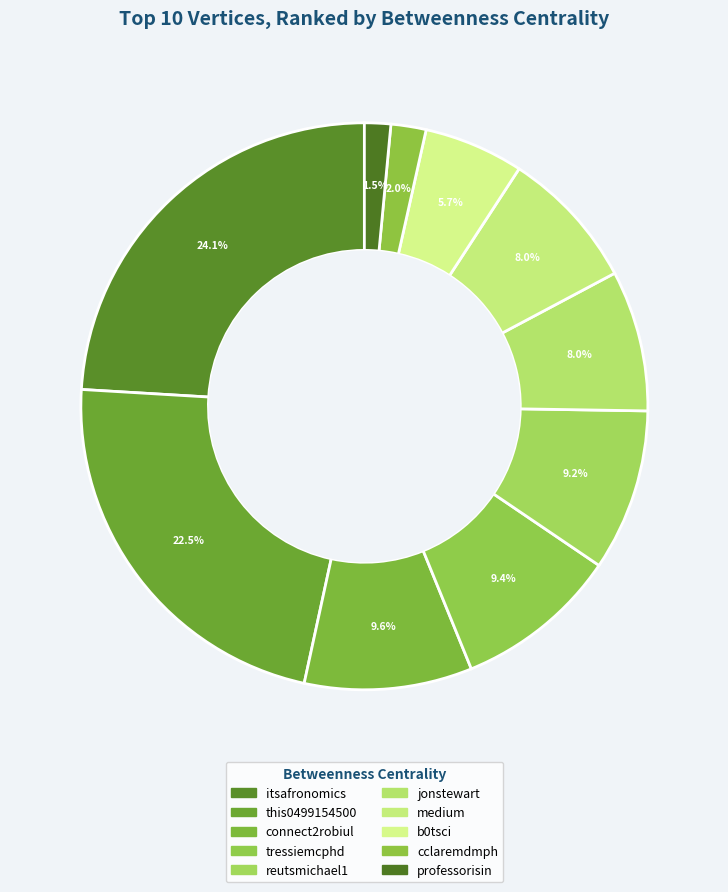

How many segments does this pie chart have?

10